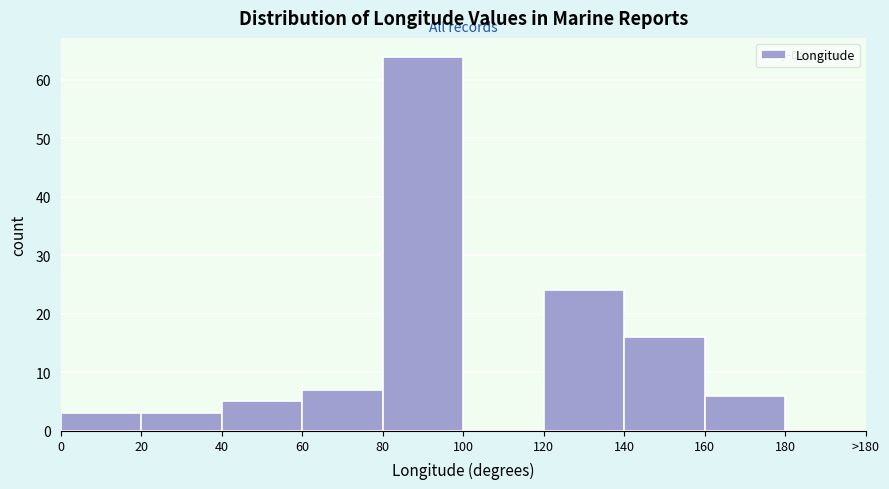

Reading left to right, list all the values displayed in this chart.

0=3	20=3	40=5	60=7	80=64	100=0	120=24	140=16	160=6	180=0